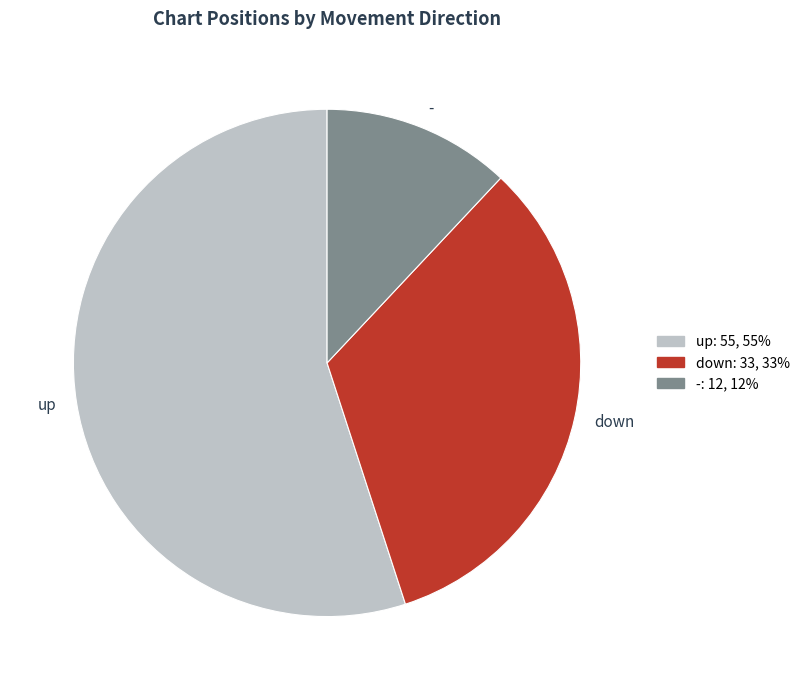

How many segments does this pie chart have?

3